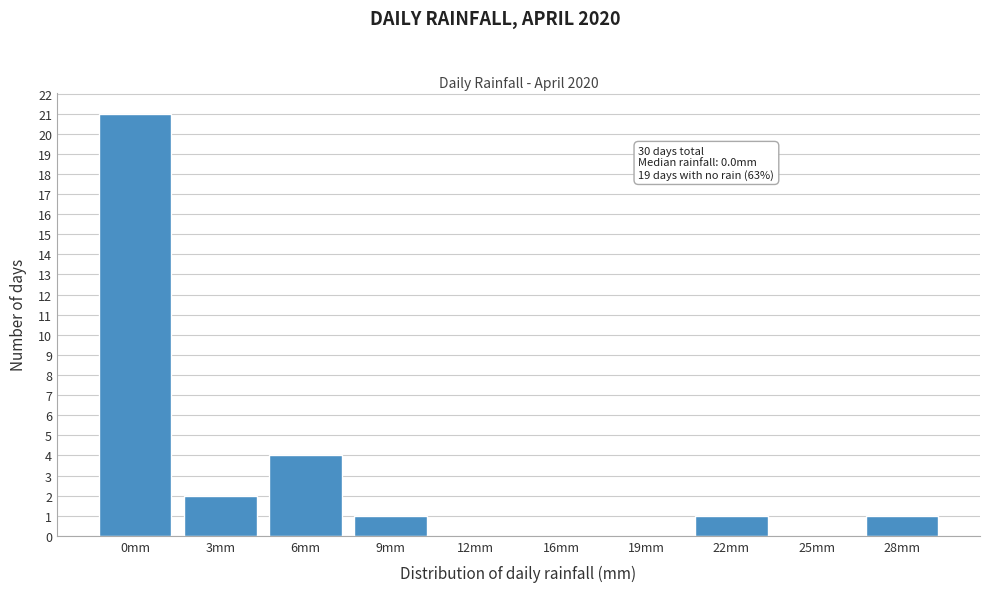

Reading left to right, extract all data points from this chart.

0mm=21	3mm=2	6mm=4	9mm=1	12mm=0	16mm=0	19mm=0	22mm=1	25mm=0	28mm=1